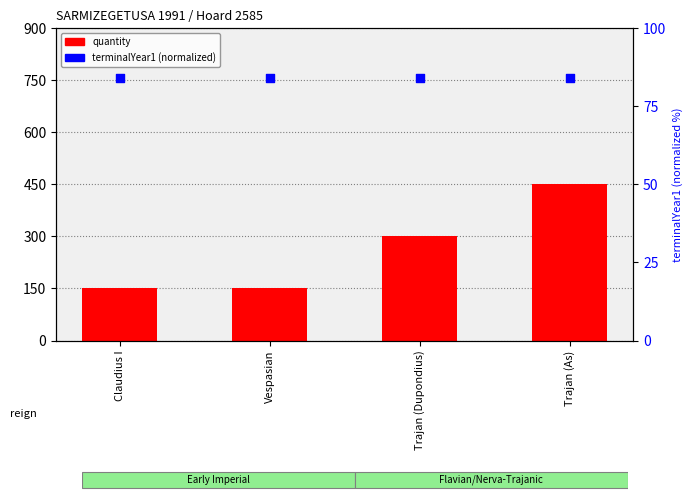

Is the value of quantity at Vespasian greater than the value of terminalYear1 (normalized) at Vespasian?

Yes